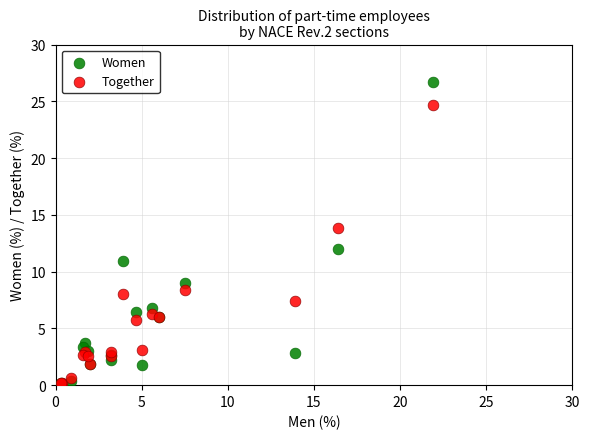

Which series has the widest spread of Y values?

Women